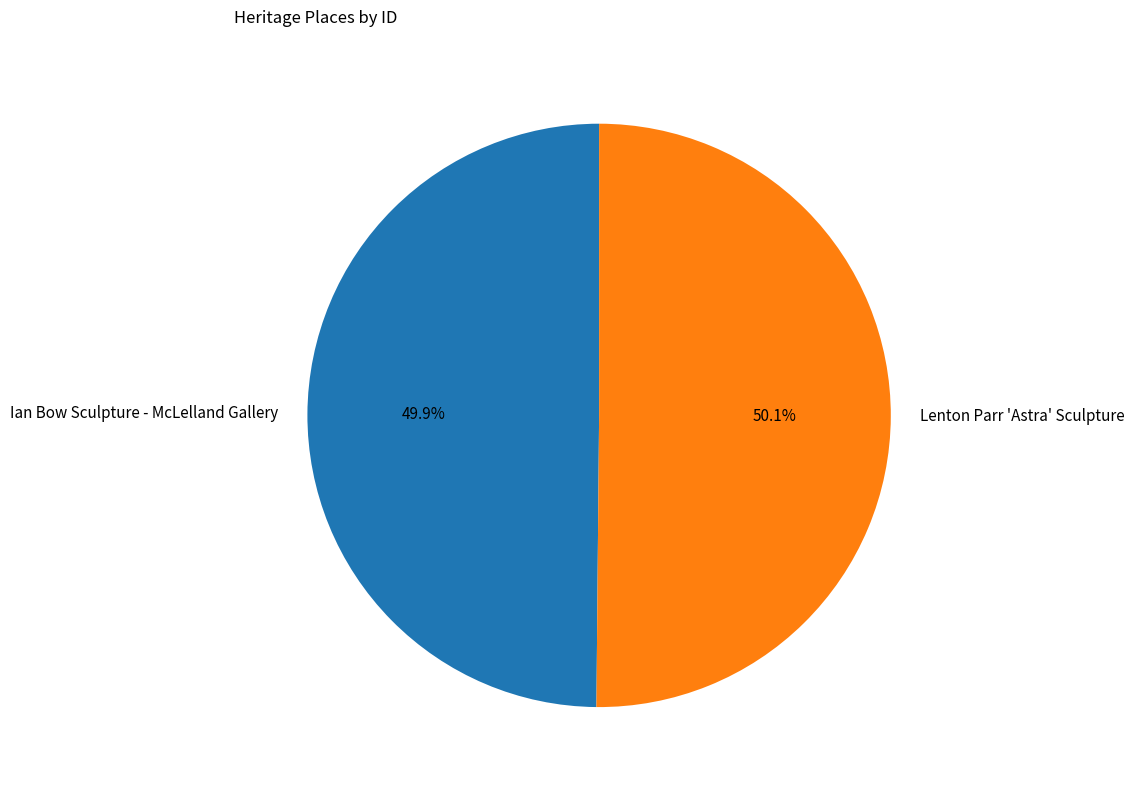

Approximately how many times larger is the value at Lenton Parr 'Astra' Sculpture compared to Ian Bow Sculpture - McLelland Gallery?

1.0